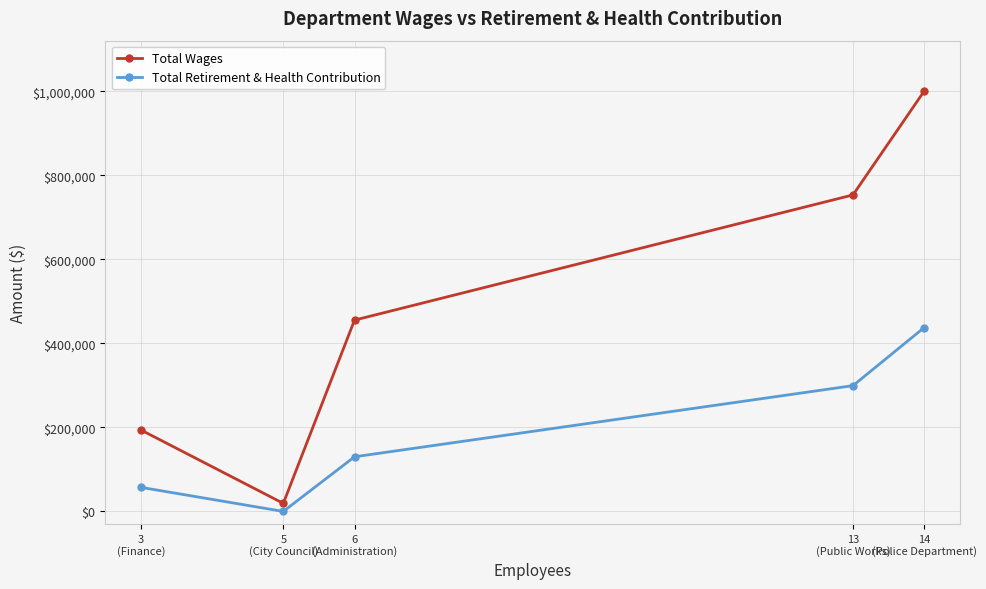

Reading left to right, what are all the values shown in this chart?

Total Wages: 3
(Finance)=193888	5
(City Council)=19200	6
(Administration)=455280	13
(Public Works)=753241	14
(Police Department)=1000307
Total Retirement & Health Contribution: 3
(Finance)=57337	5
(City Council)=0	6
(Administration)=130045	13
(Public Works)=299382	14
(Police Department)=437576